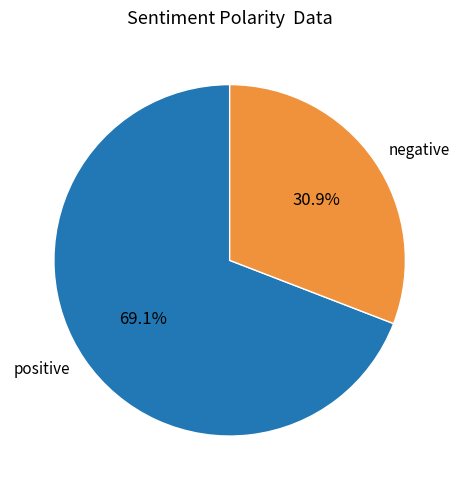

Rank the categories by value from highest to lowest.

positive, negative